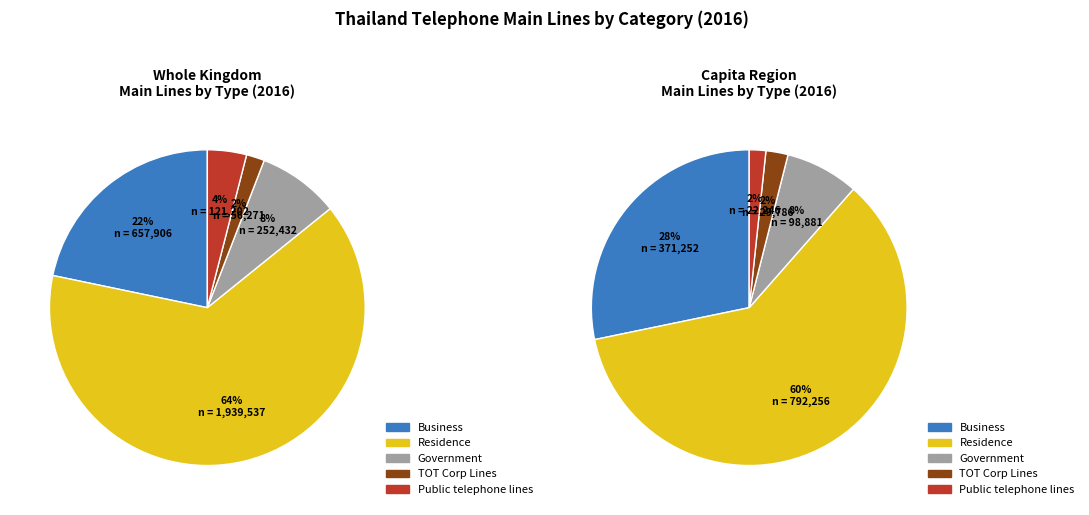

Is there a majority slice in this chart?

Yes